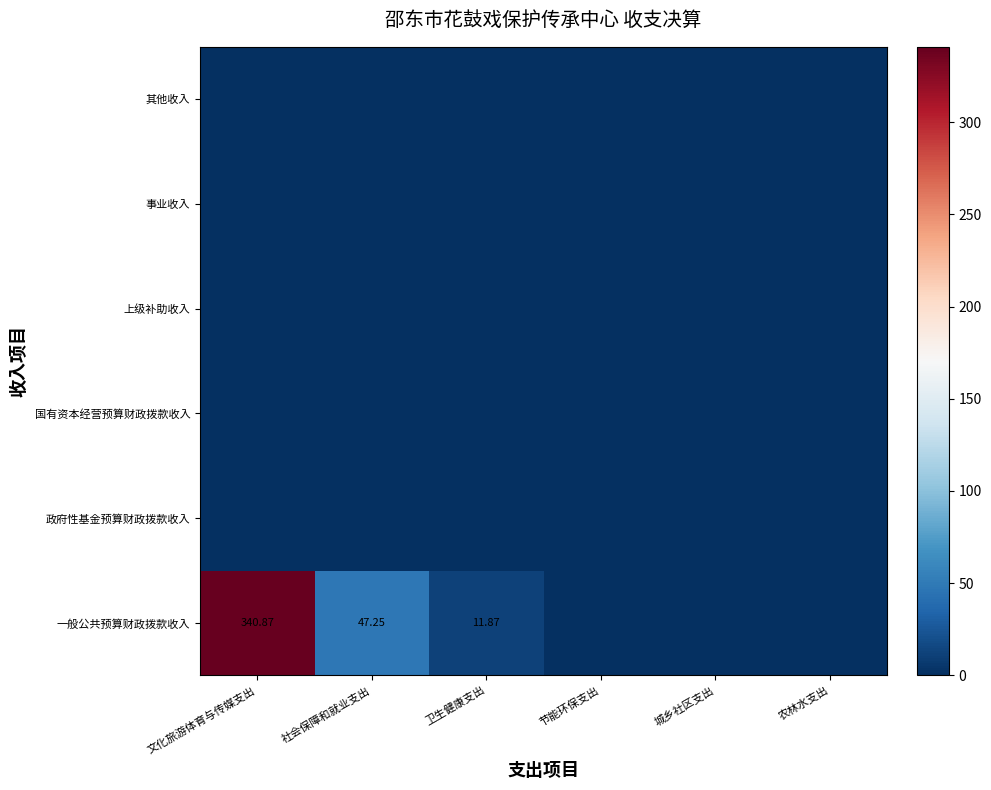

What is the difference between the highest and lowest values at 社会保障和就业支出?

47.2